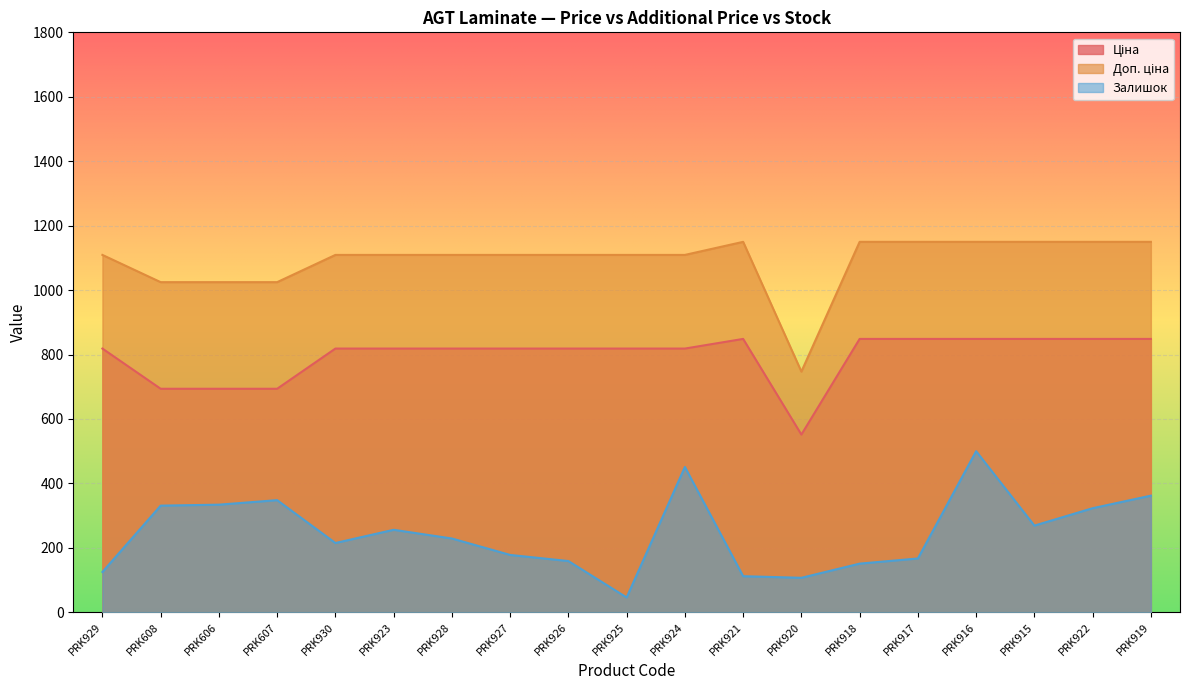

At which label does Доп. ціна reach its peak?

PRK921